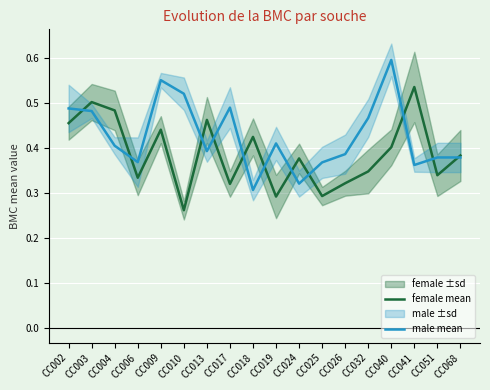

What is the greatest value displayed?

0.6